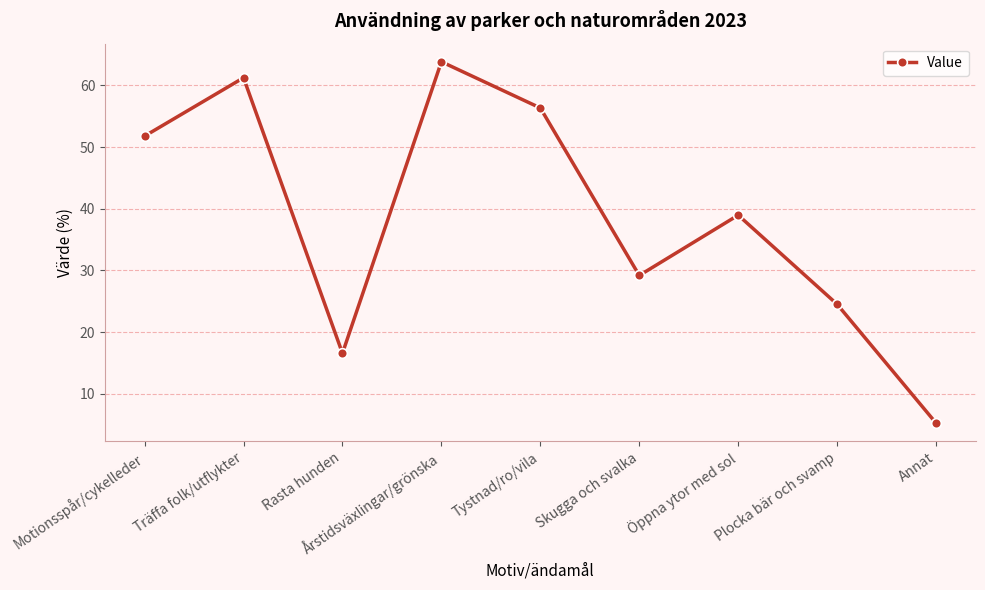

What is the average value?

38.6